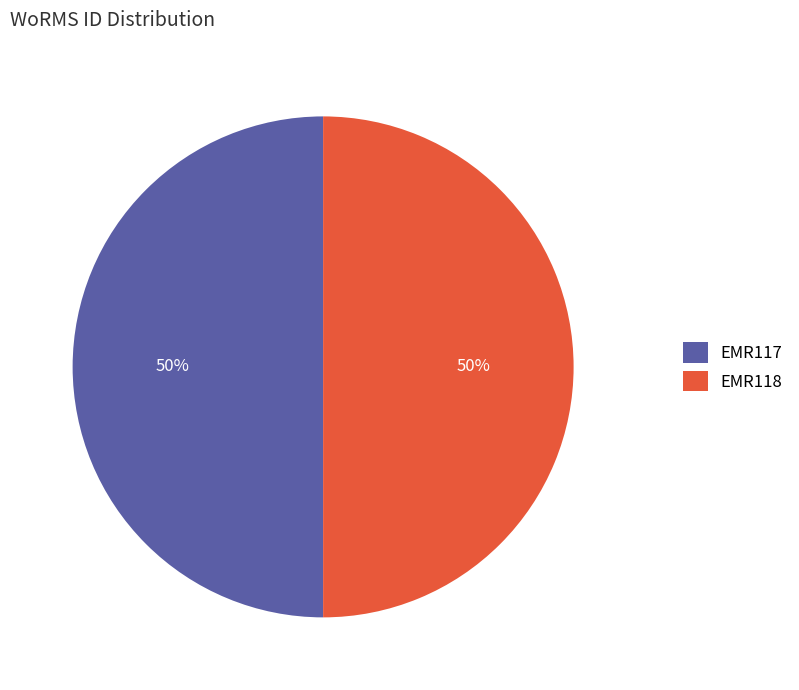

To the nearest percent, what percentage of the pie is EMR117?

50%